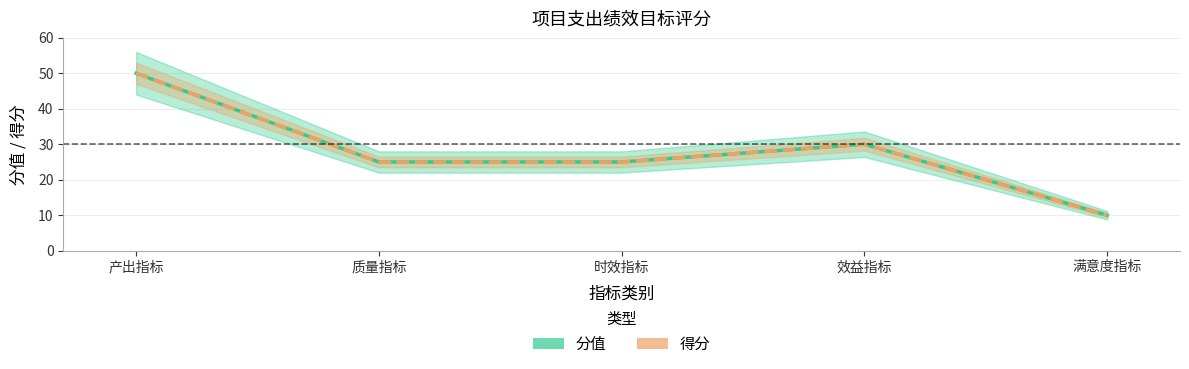

Is it true that 分值 equals 10 at 满意度指标?

True